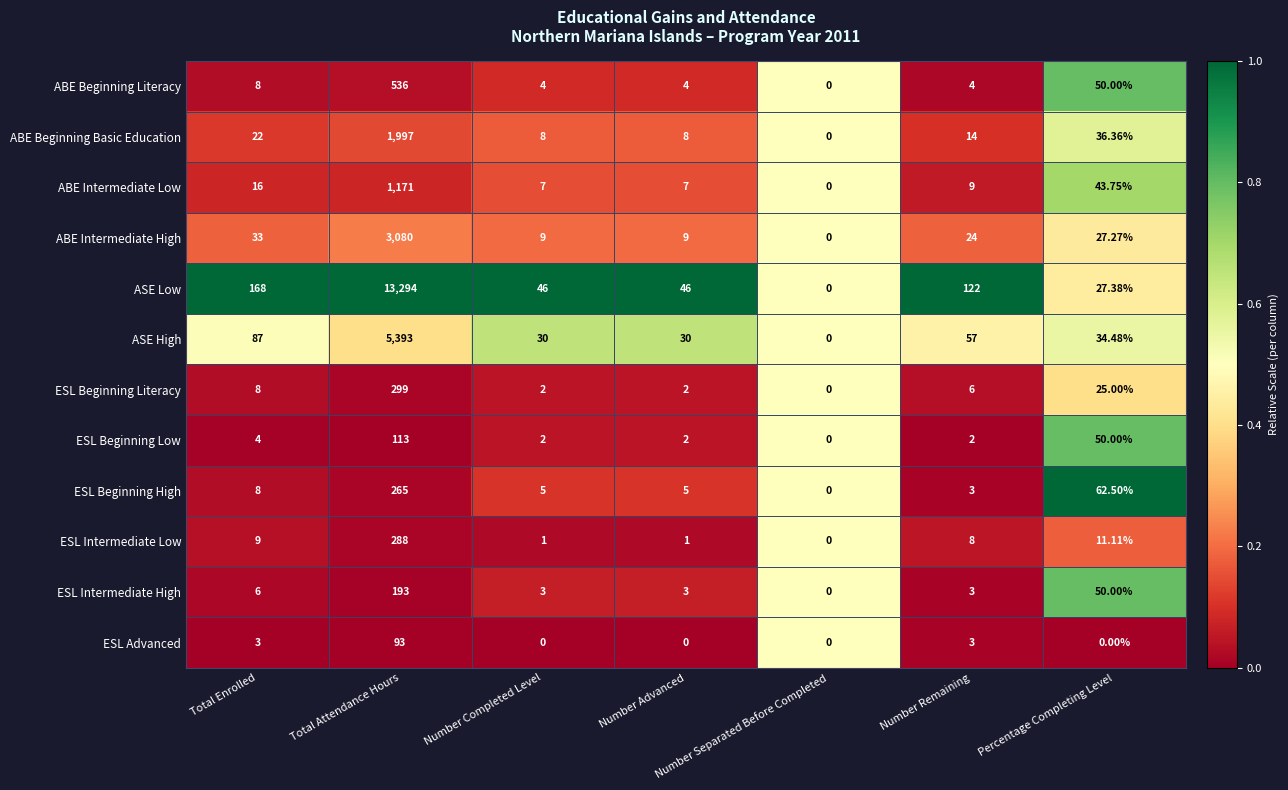

At which category is the sum across all series the highest?

Total Attendance Hours